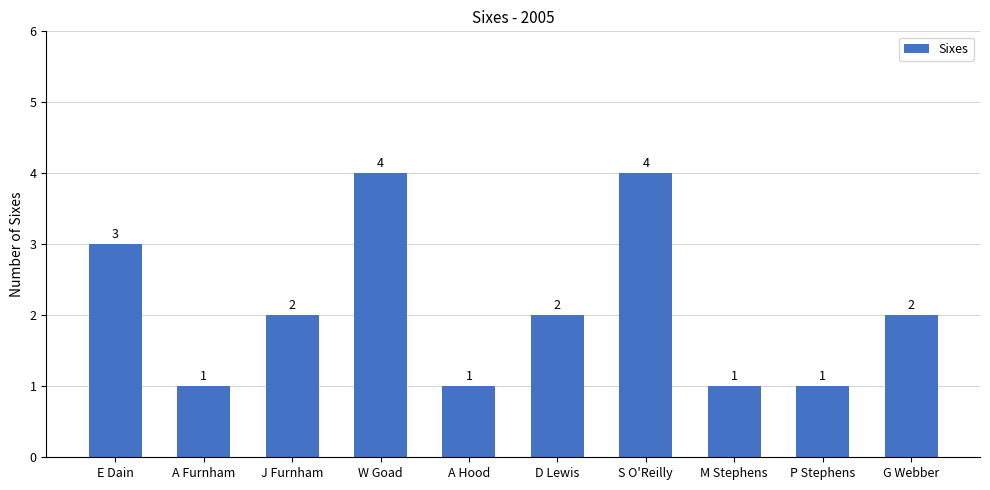

What is the difference between the maximum and minimum values?

3